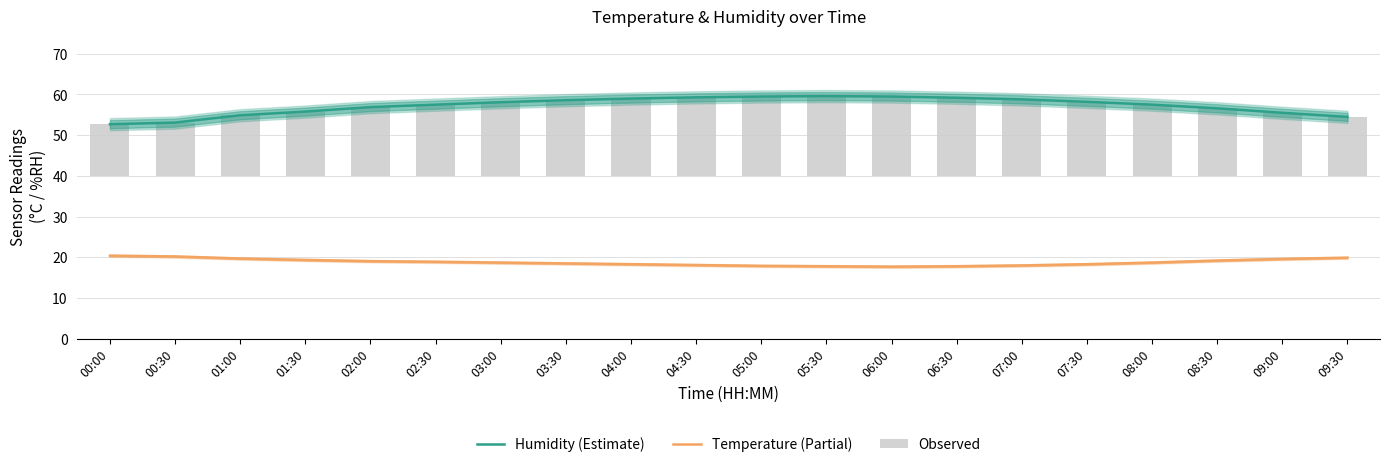

Count the number of categories in the chart.

20